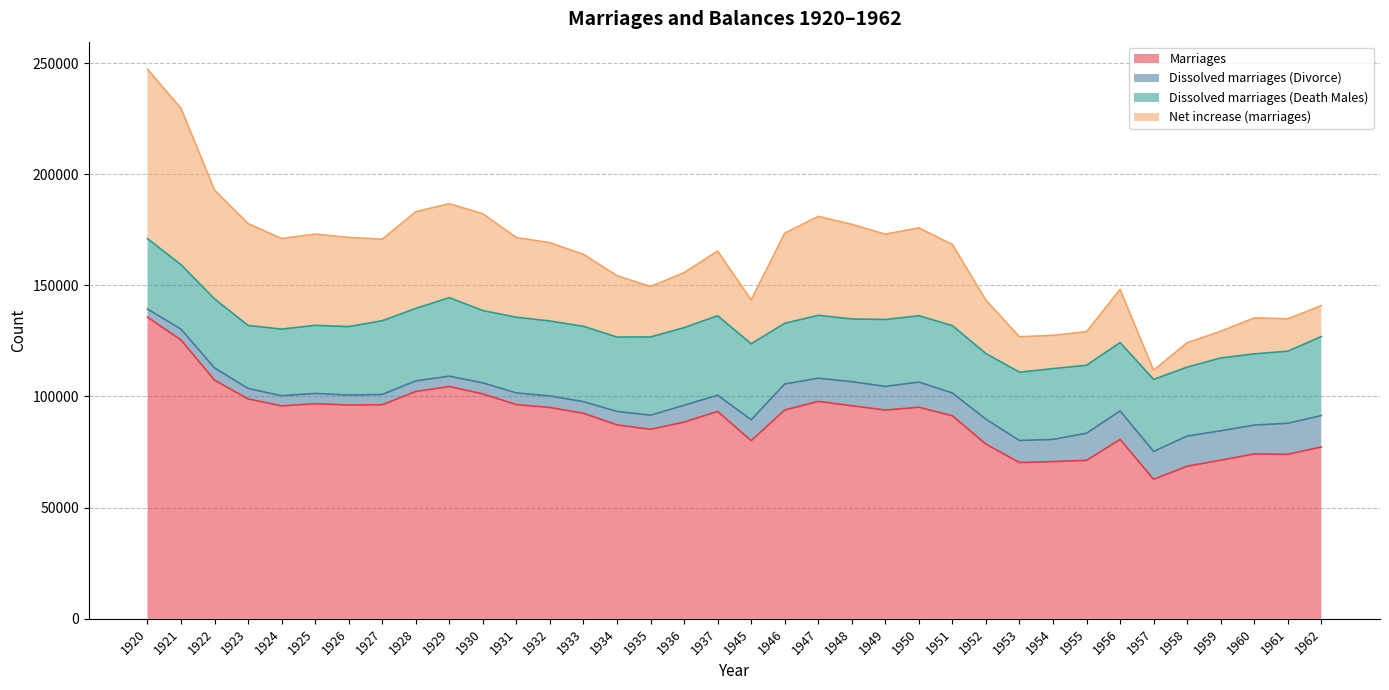

What is the maximum value for Marriages?

135714